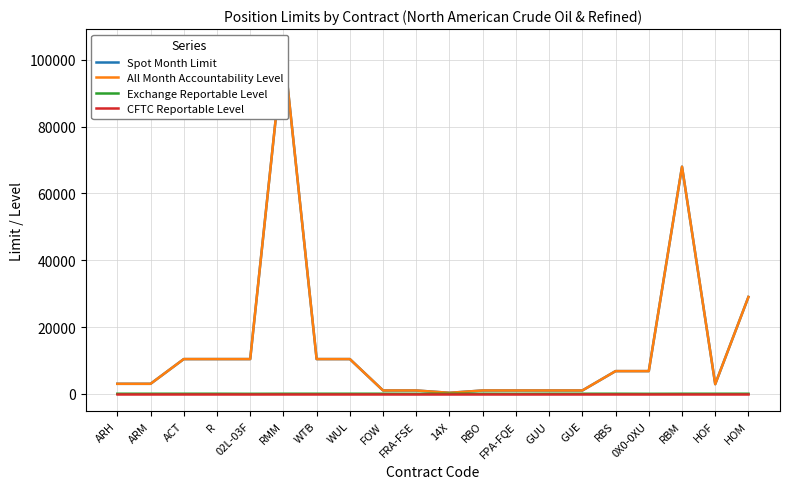

What is the average value of the CFTC Reportable Level series?

25